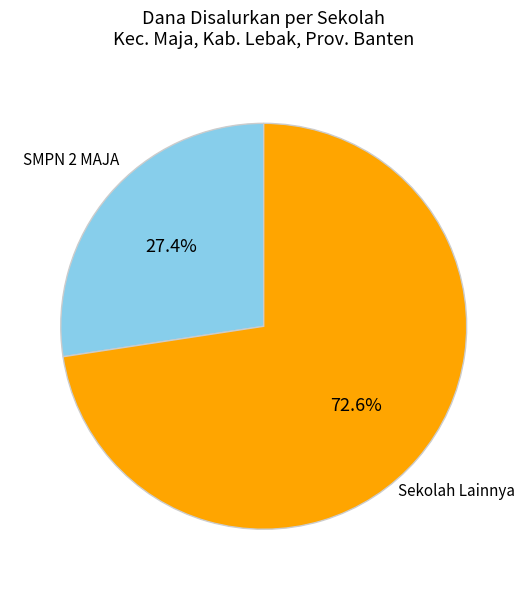

Rank the categories by value from lowest to highest.

SMPN 2 MAJA, Sekolah Lainnya